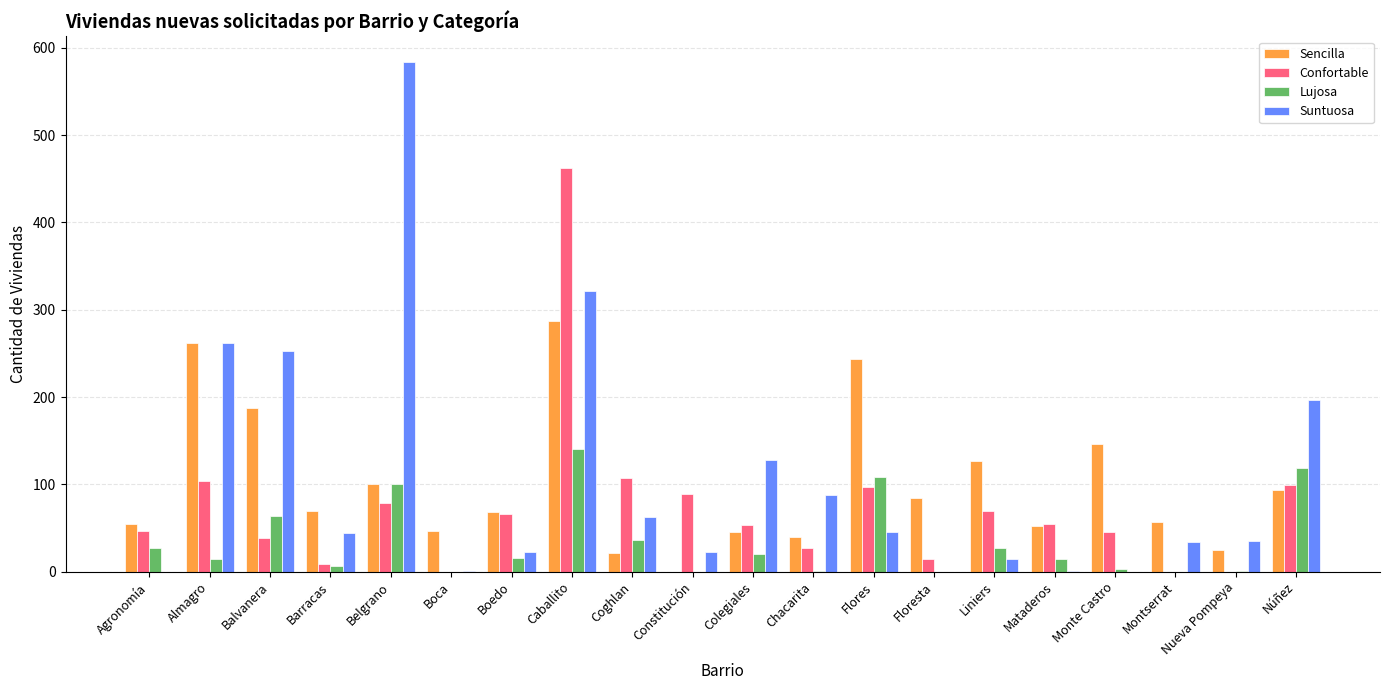

What is the greatest value displayed?

584